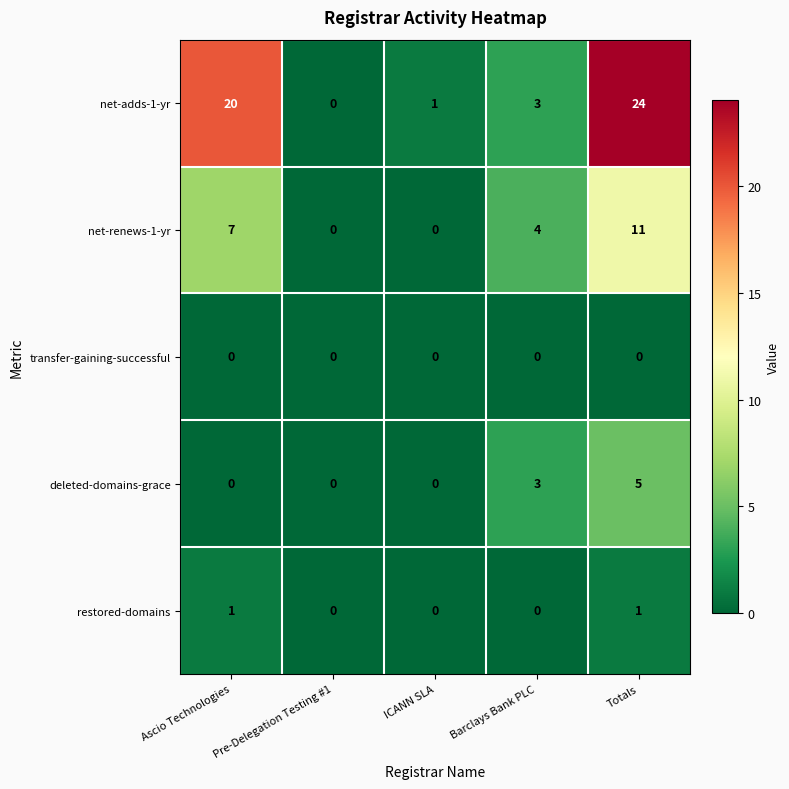

Where is deleted-domains-grace nearest to the value 2?

Barclays Bank PLC